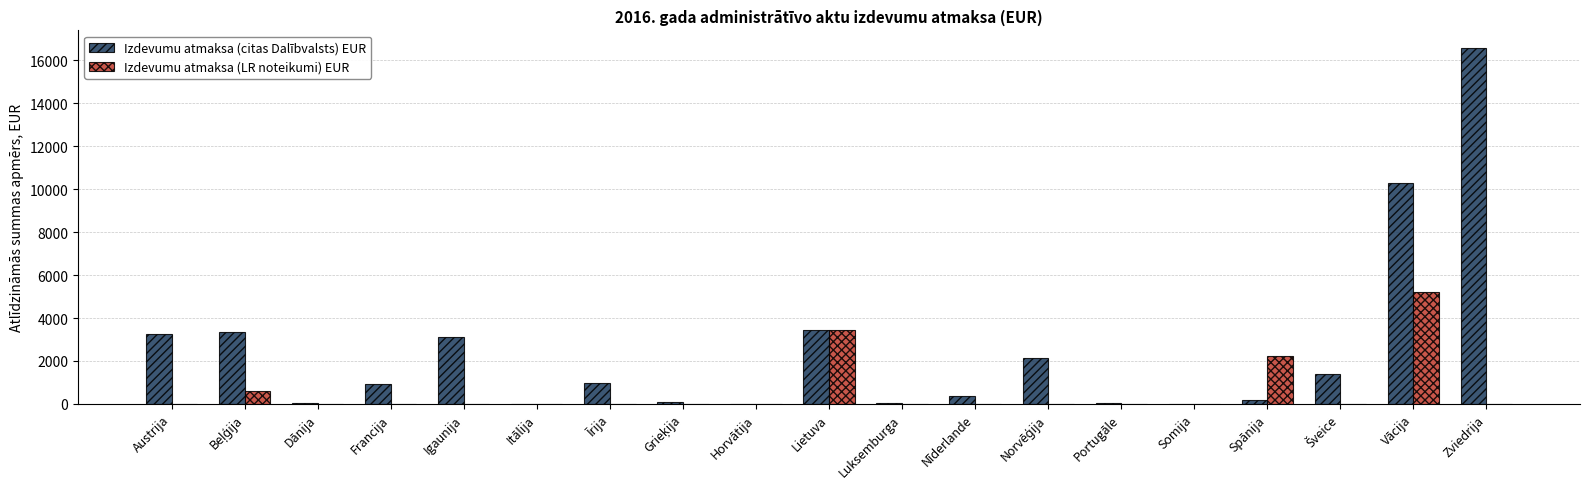

At which category is the sum across all series the highest?

Zviedrija